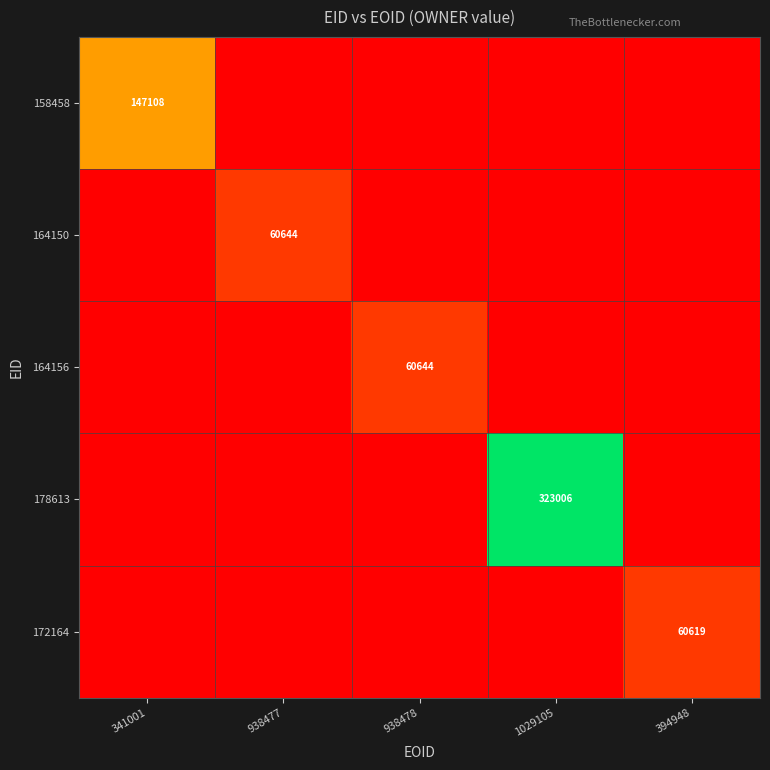

True or false: 178613 has a value of 210764 at 1029105.

False